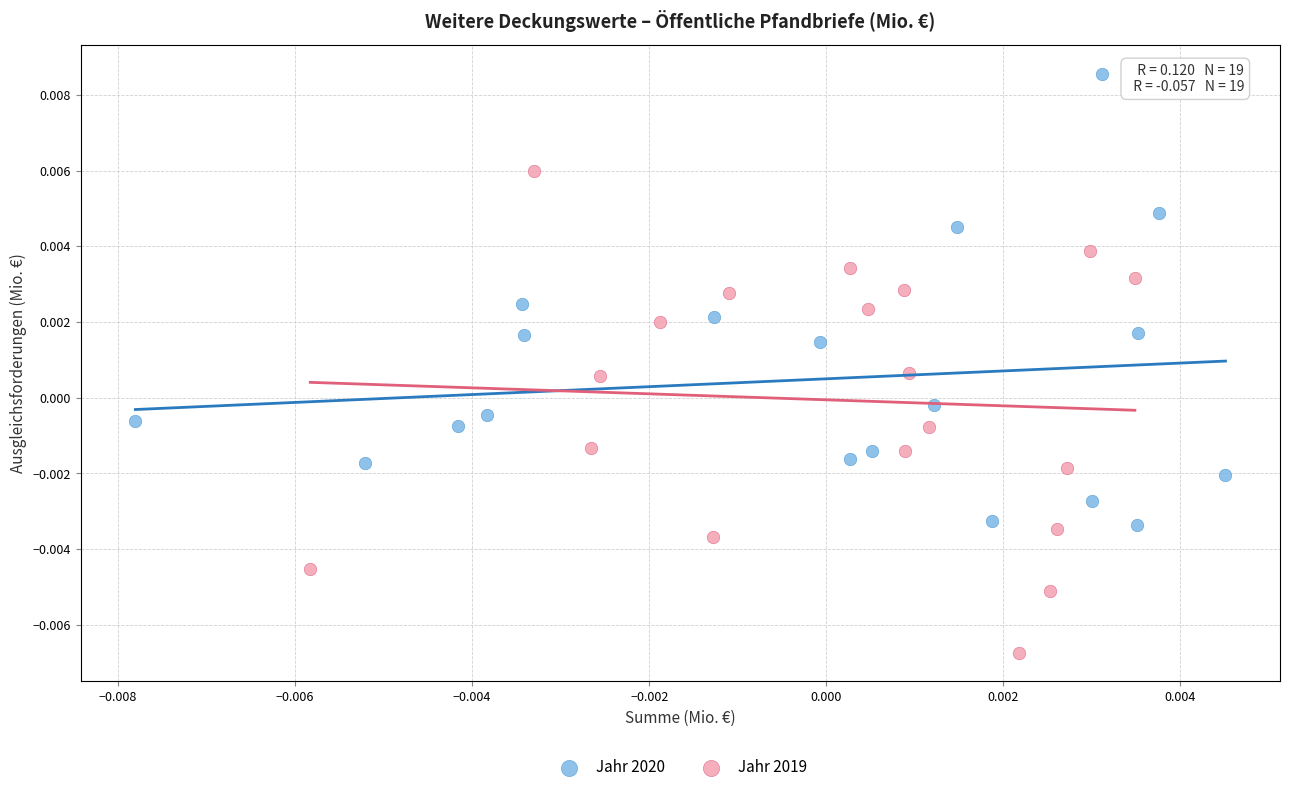

Which series reaches the maximum Y coordinate?

Jahr 2020